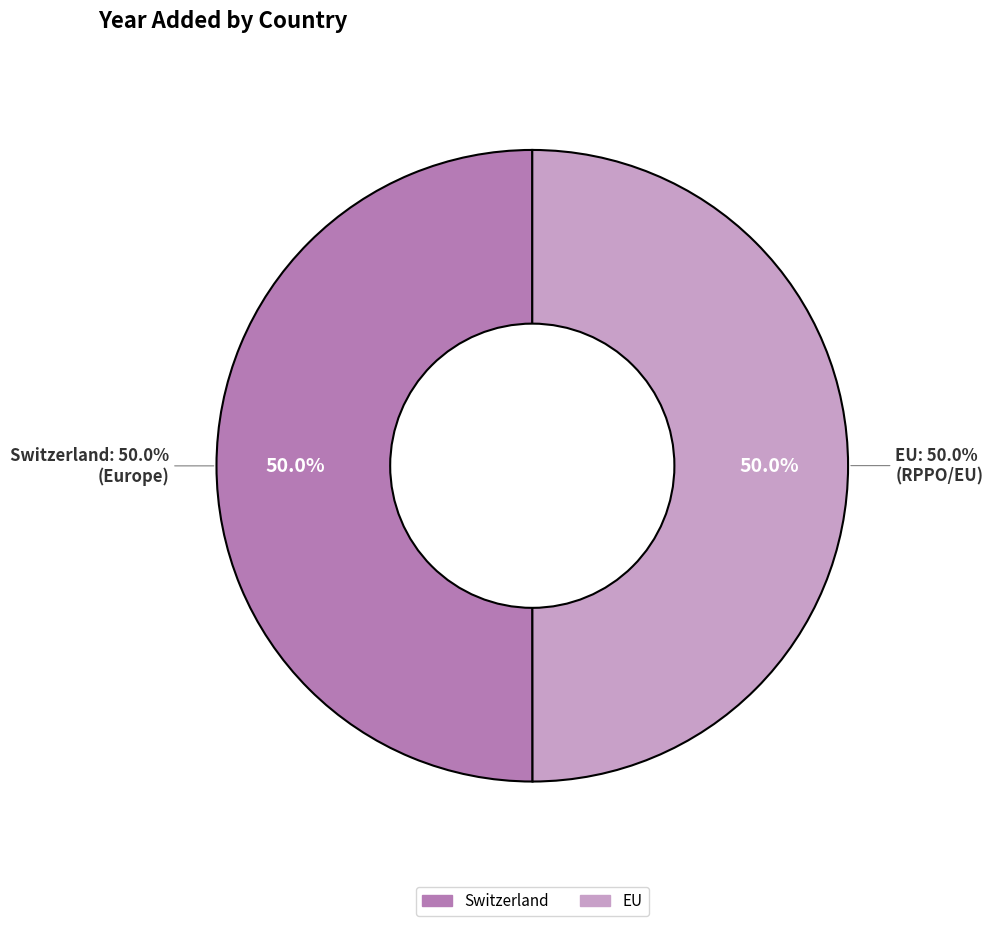

Which has a higher value, Switzerland or EU?

Switzerland